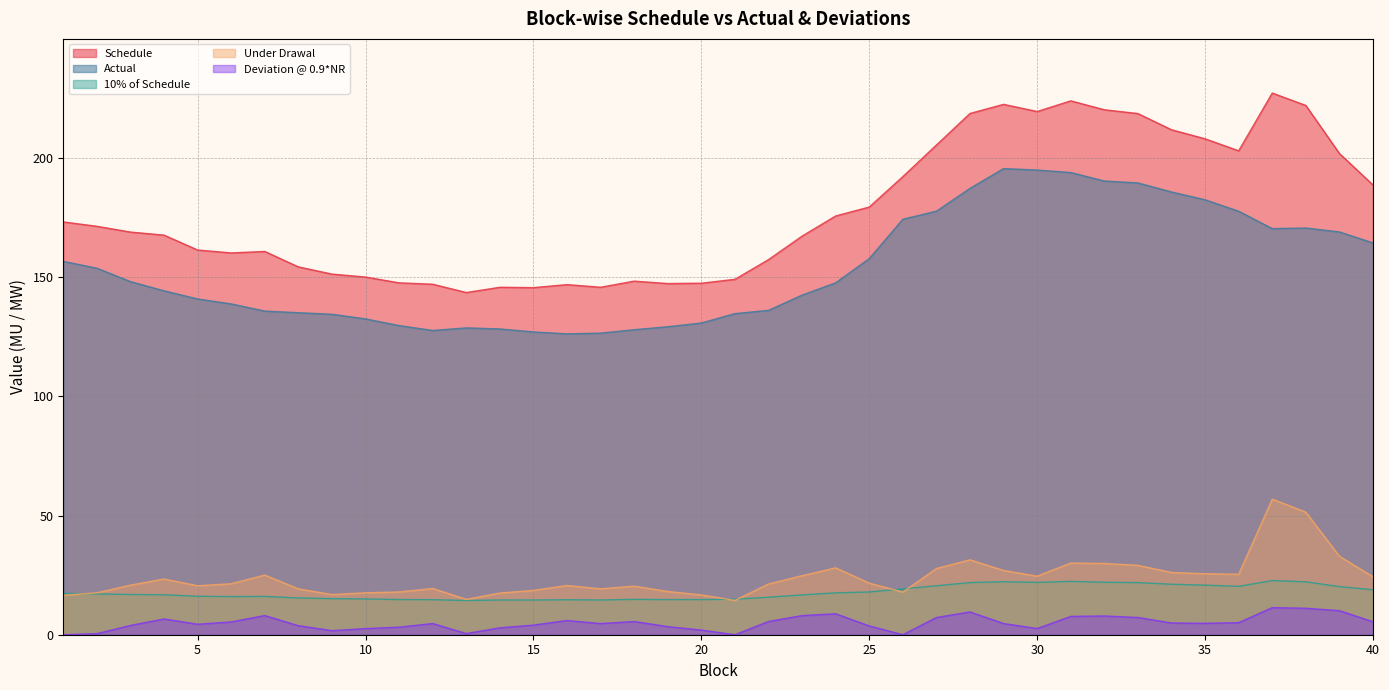

What is the value of the Schedule point at the 13th from the left?

143.5